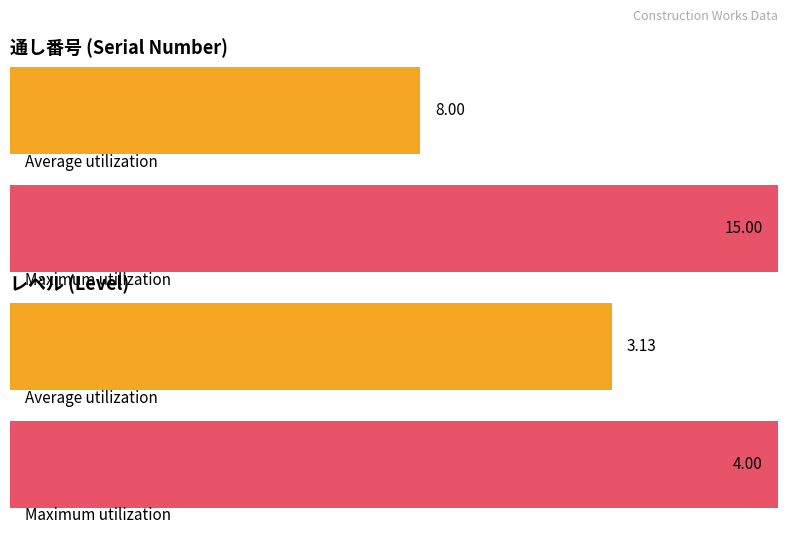

What is the value of the レベル bar at the 3rd from the left?

3